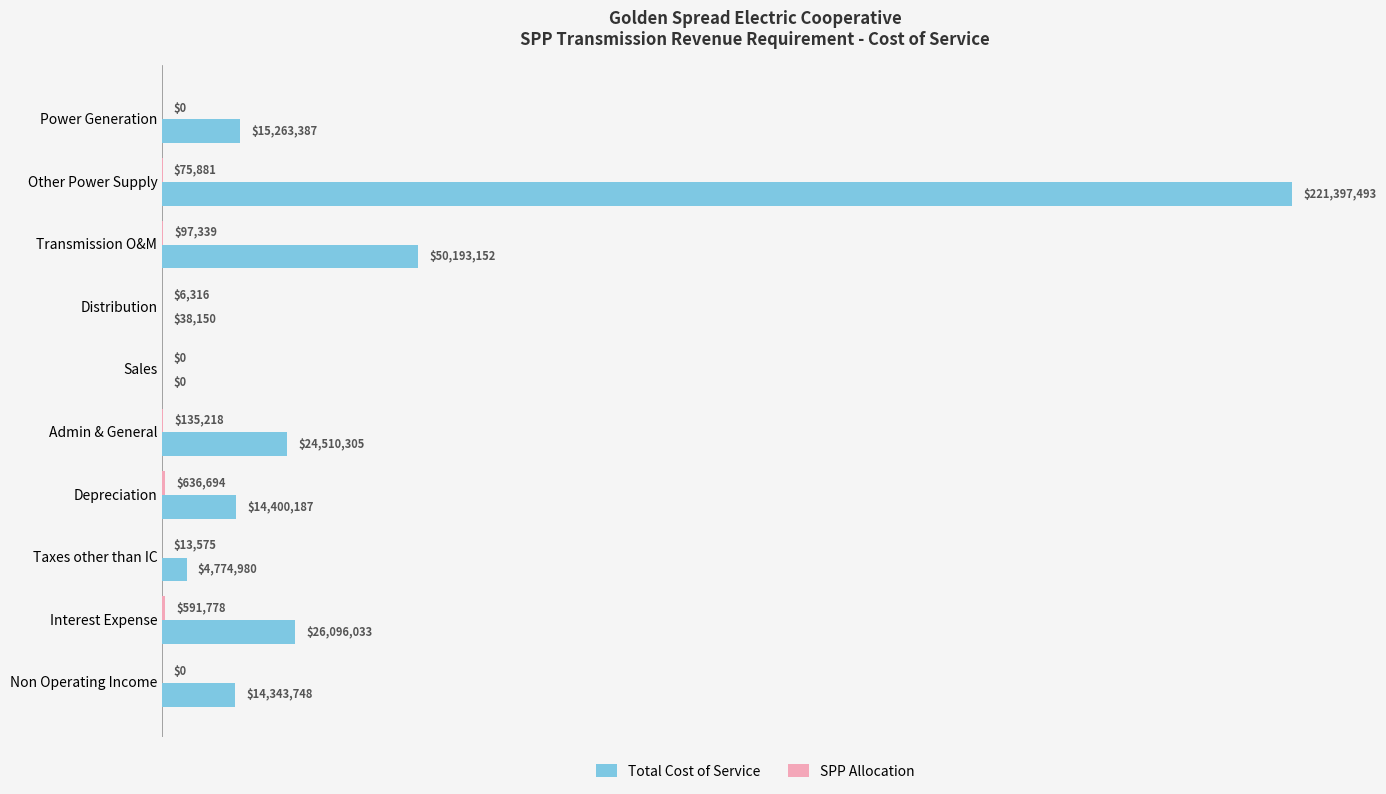

How many series are shown in this chart?

2